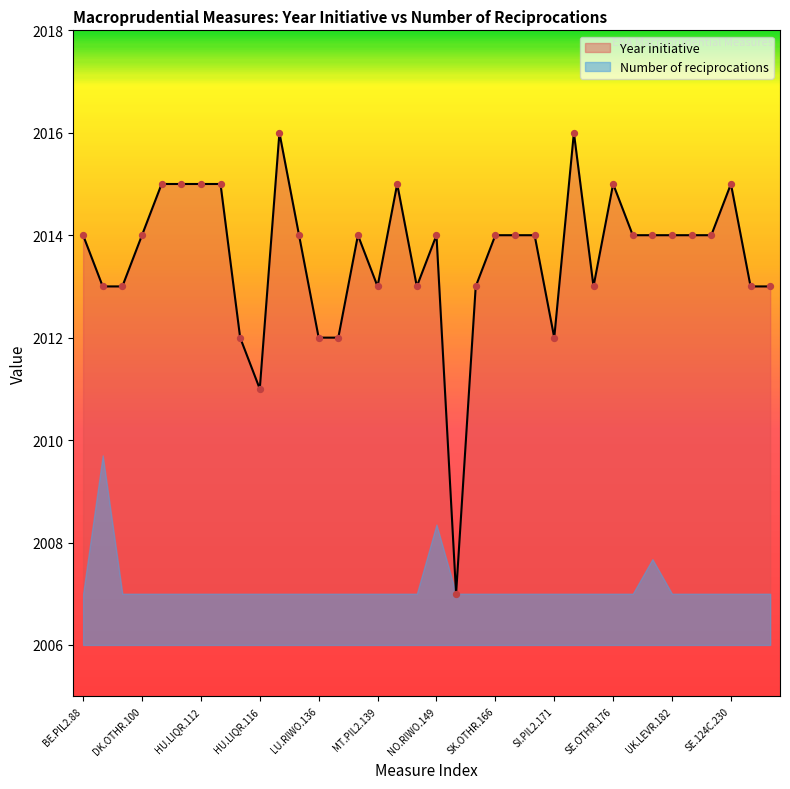

Between HU.LIQR.112 and HR.124R.91, which is larger?

HU.LIQR.112